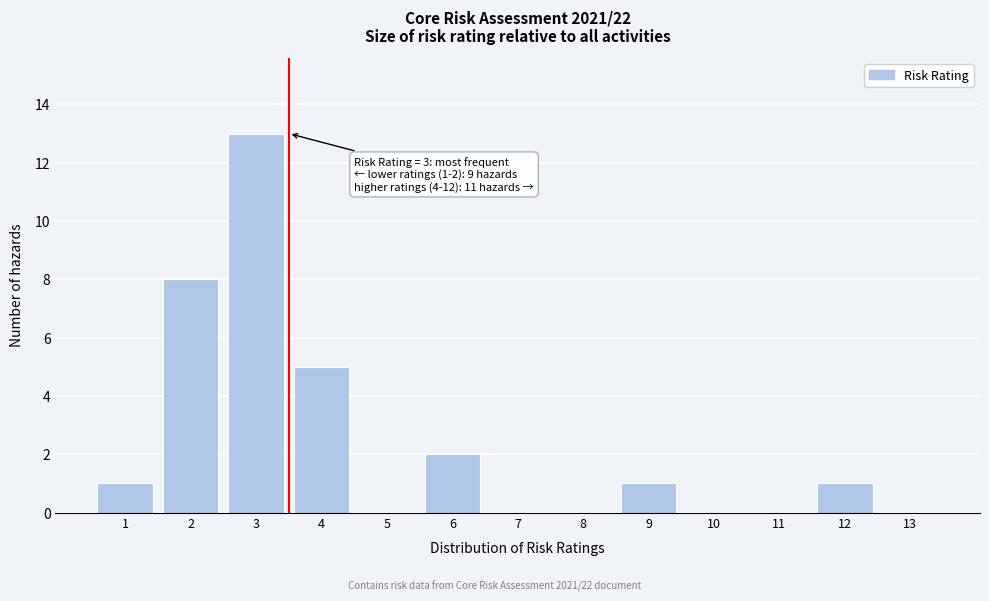

Reading left to right, extract all data points from this chart.

1=1	2=8	3=13	4=5	5=0	6=2	7=0	8=0	9=1	10=0	11=0	12=1	13=0